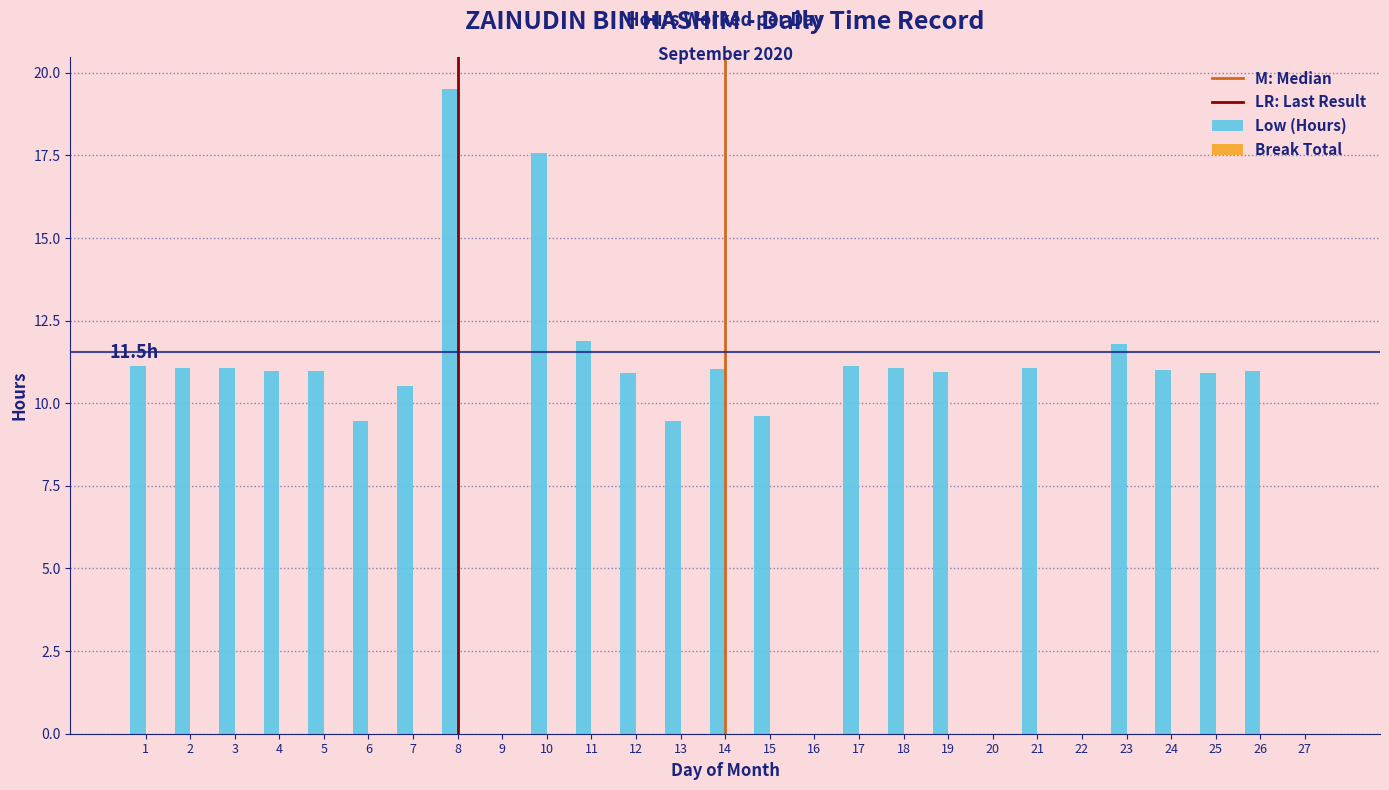

True or false: the data shows 9.4 at 13.

True